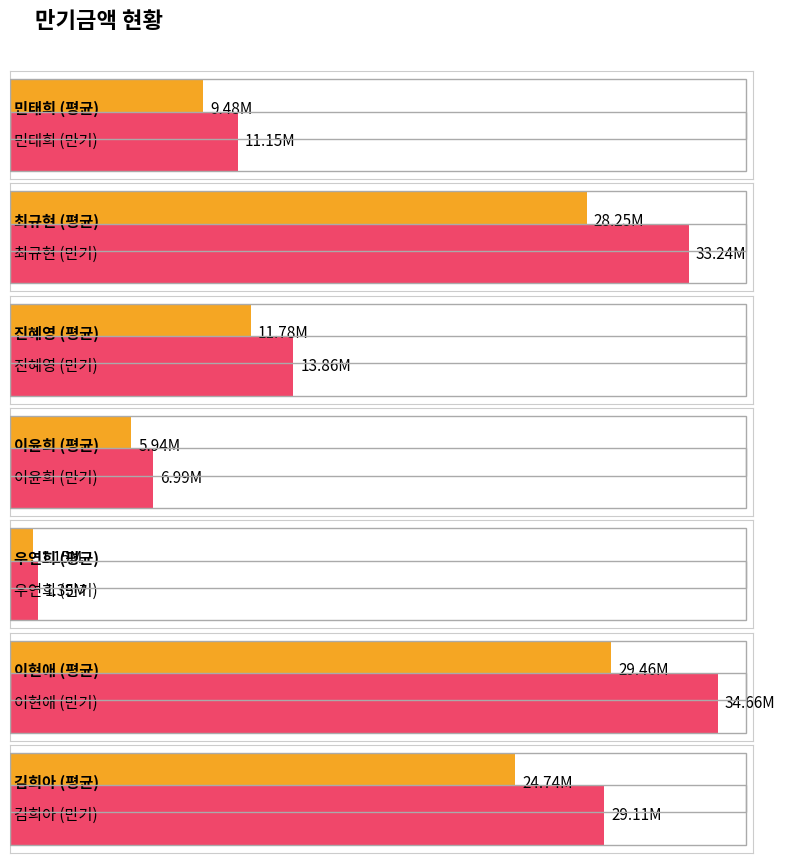

What is the label of the 2nd bar from the left?

최규현